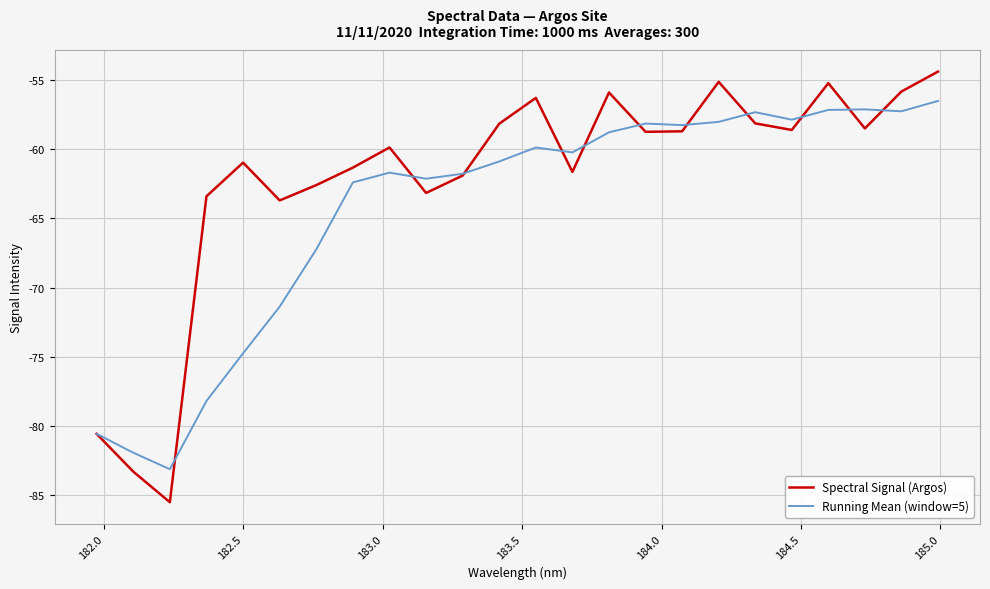

List the series in order of their overall mean, highest first.

Spectral Signal (Argos), Running Mean (window=5)